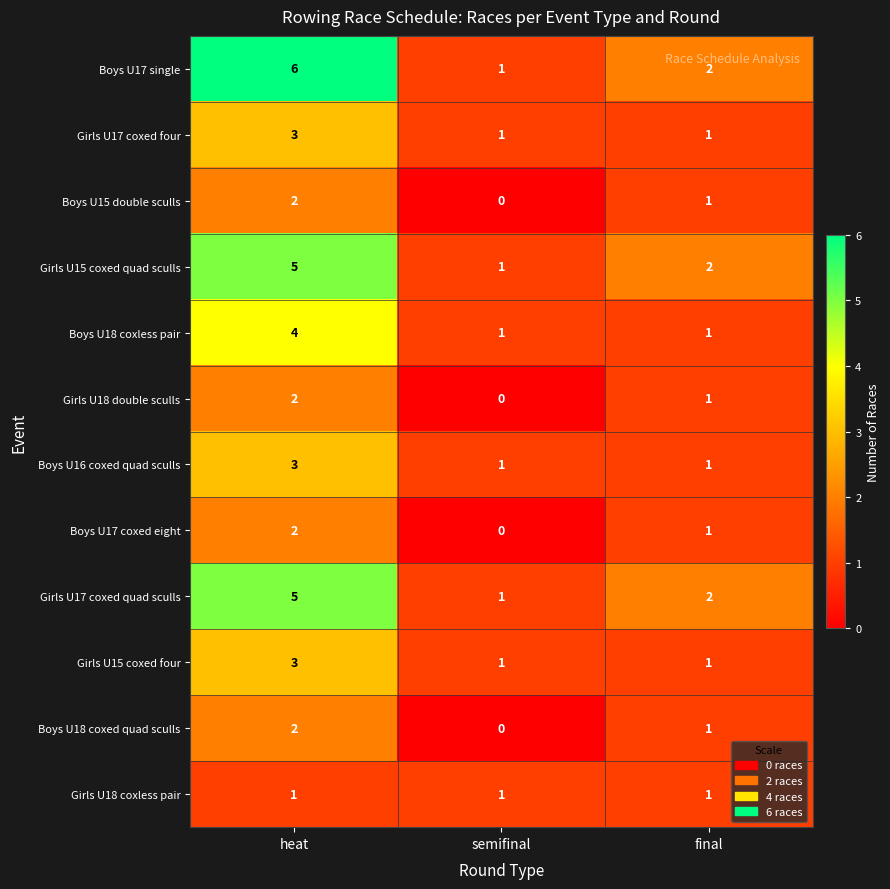

List the labels in order of Boys U15 double sculls value, smallest first.

semifinal, final, heat